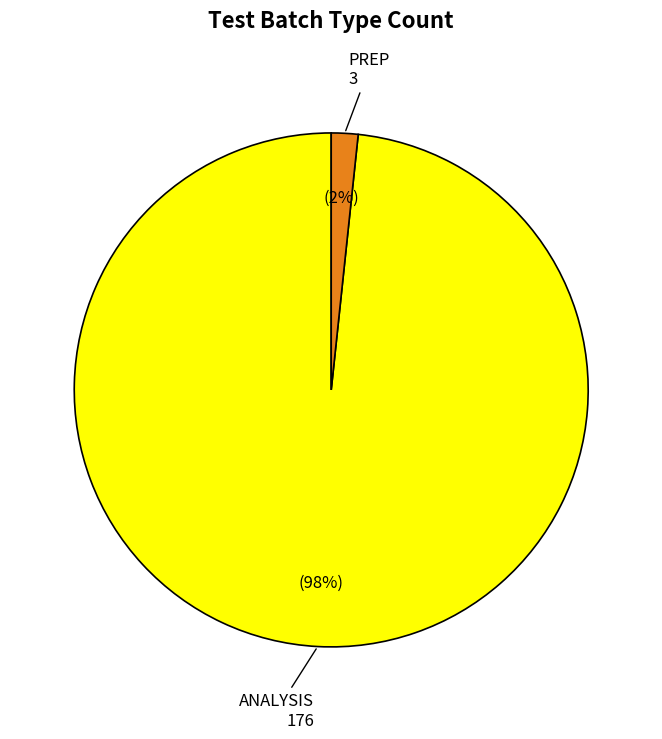

Combined, do ANALYSIS and PREP account for over 50%?

Yes